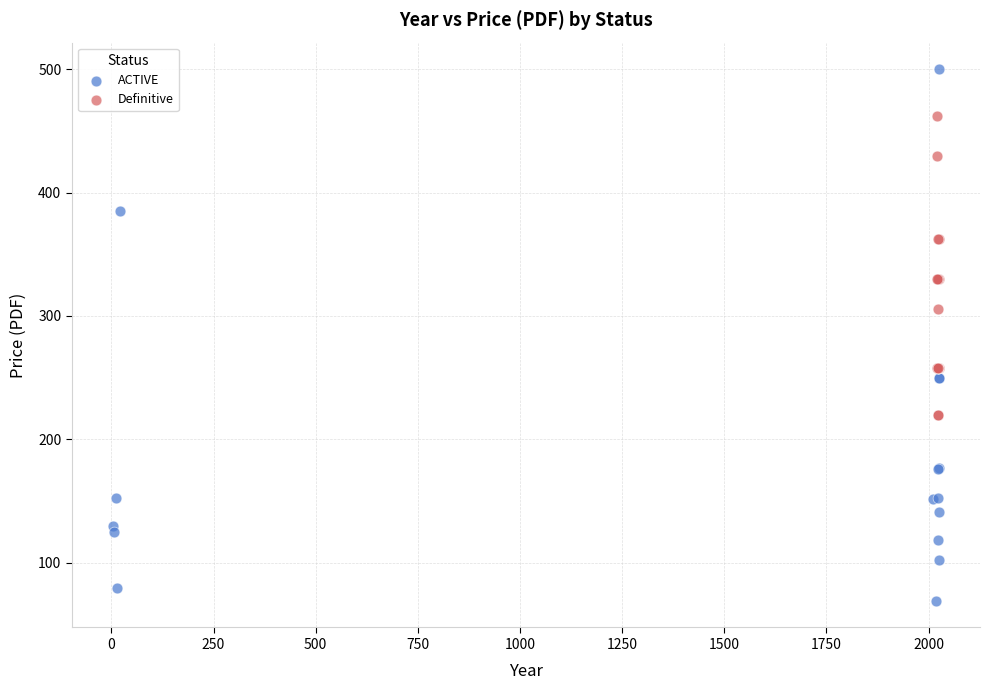

Which series has the largest Y range (max minus min)?

ACTIVE